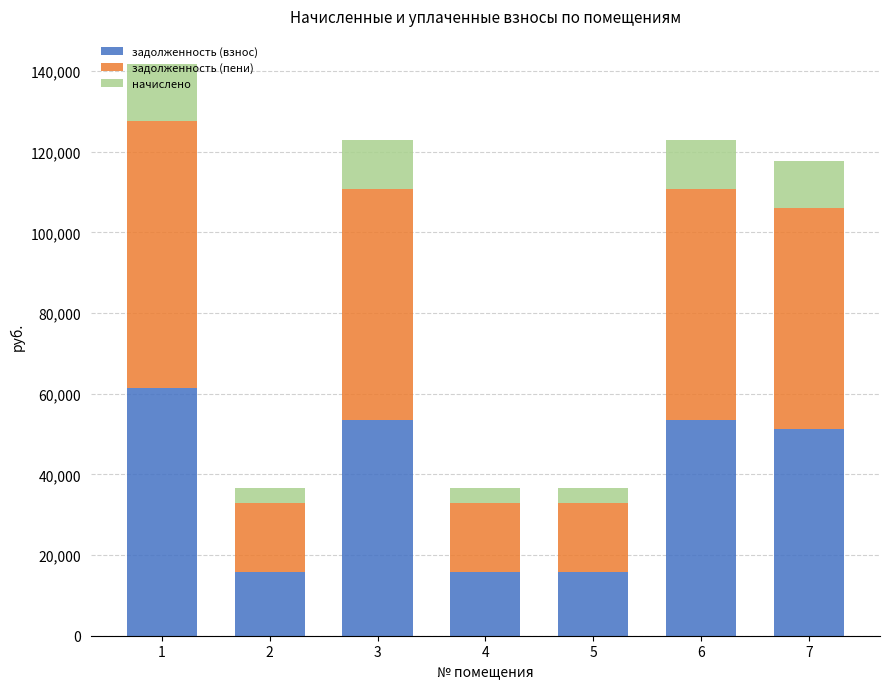

What are all the series names shown in the legend?

задолженность (взнос), задолженность (пени), начислено